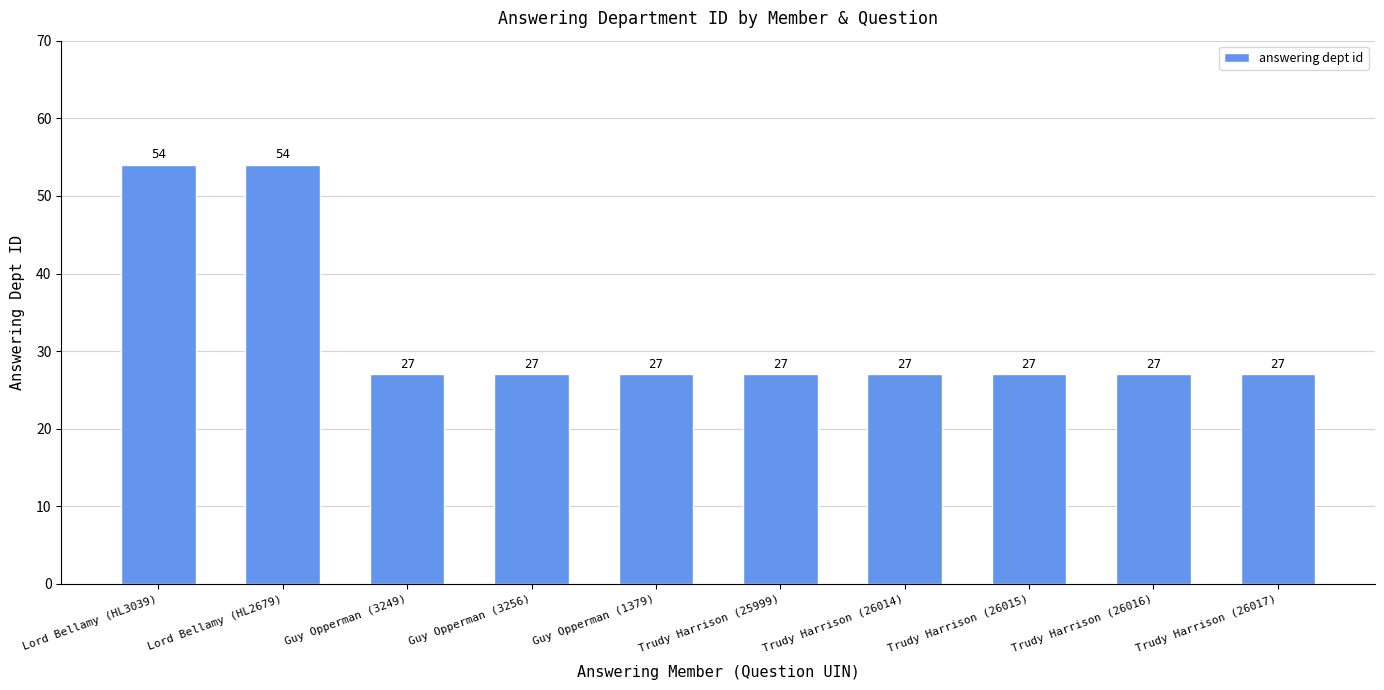

What is the change in value from Lord Bellamy (HL3039) to Guy Opperman (3256)?

-27